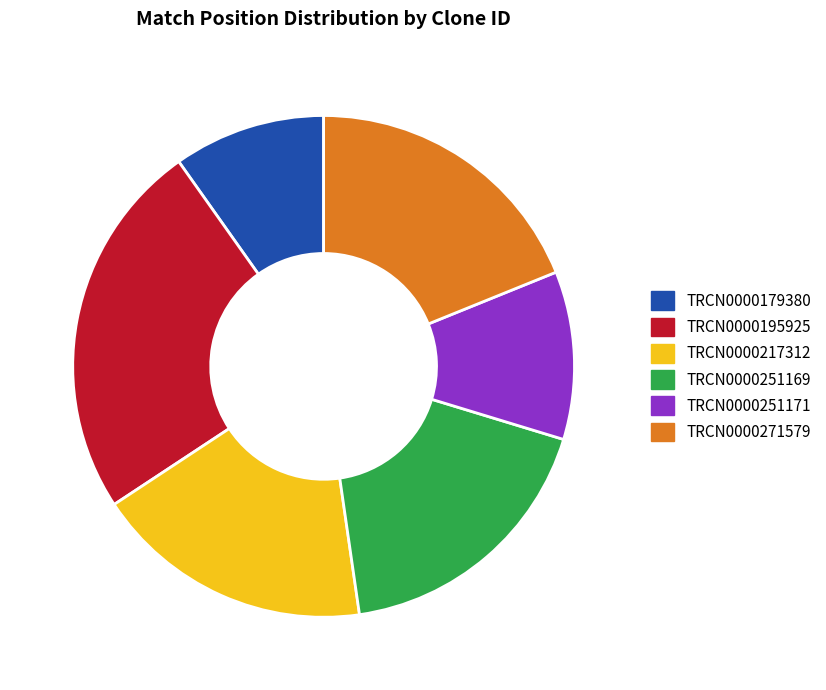

Combined, do TRCN0000251169 and TRCN0000251171 account for over 50%?

No